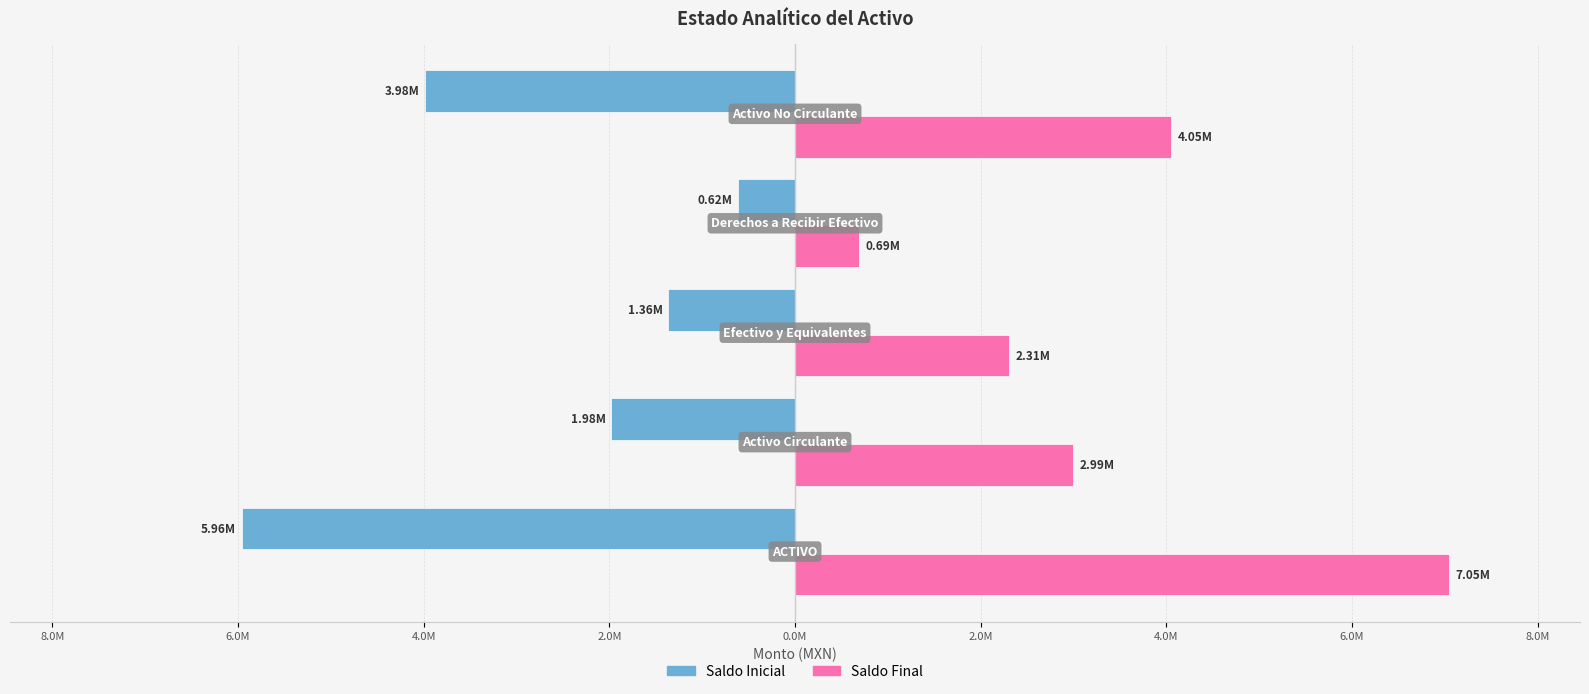

What are all the series names shown in the legend?

Saldo Inicial, Saldo Final